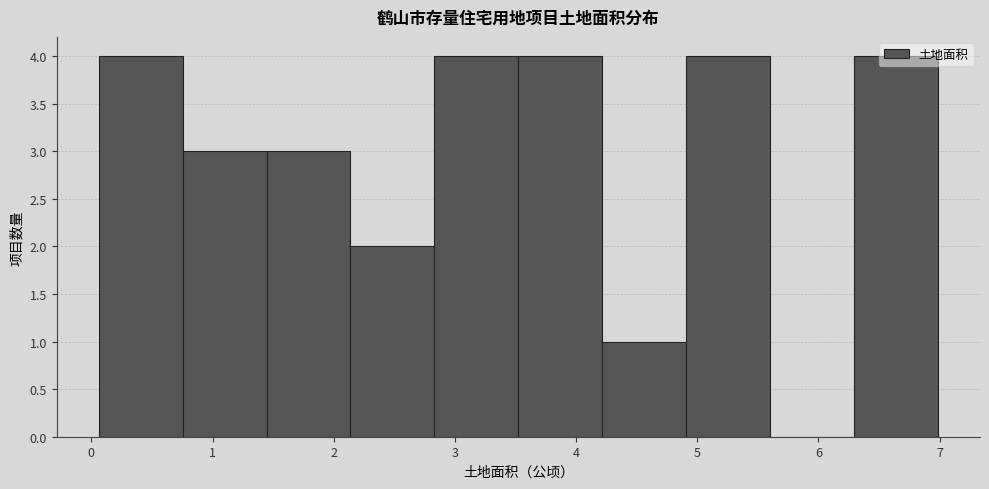

Reading left to right, transcribe this chart: for each bar, give the range it covers on the x-axis and its height. Neither the bar edges nor the heights are printed on the chart, so give them approximately, as read against the axes.

0.1 to 0.8: 4
0.8 to 1.4: 3
1.4 to 2.1: 3
2.1 to 2.8: 2
2.8 to 3.5: 4
3.5 to 4.2: 4
4.2 to 4.9: 1
4.9 to 5.6: 4
5.6 to 6.3: 0
6.3 to 7.0: 4